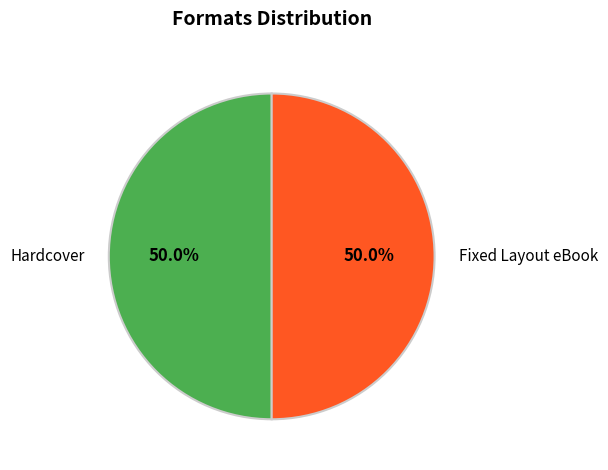

Approximately how many times larger is the value at Hardcover compared to Fixed Layout eBook?

1.0